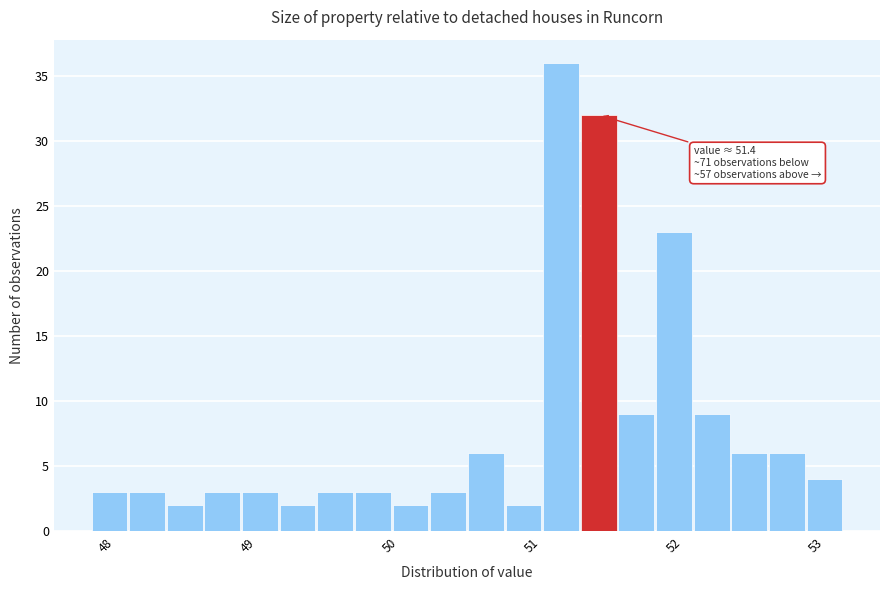

Around what value on the x-axis is the tallest bar? Give the approximate position of its centre, as read against the axis.

51.2